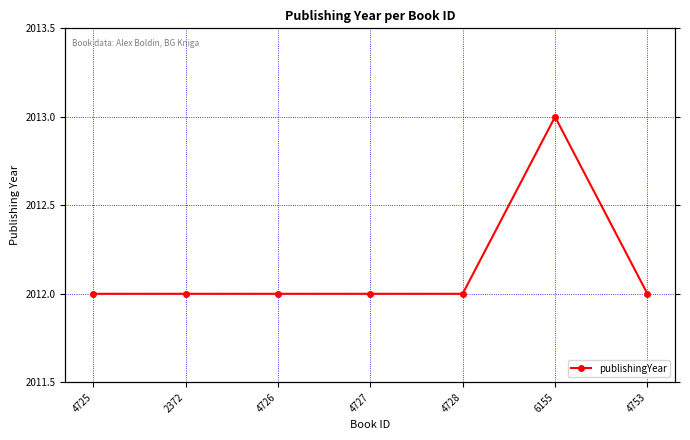

What position from the left is 6155?

6